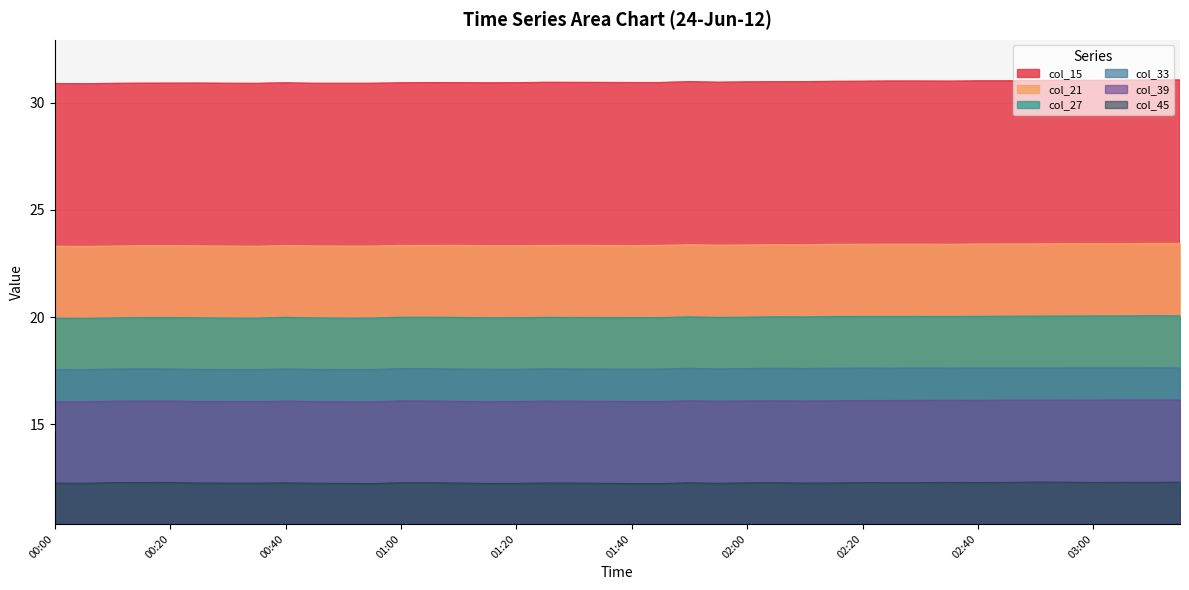

At how many categories does at least one series exceed 13?

40